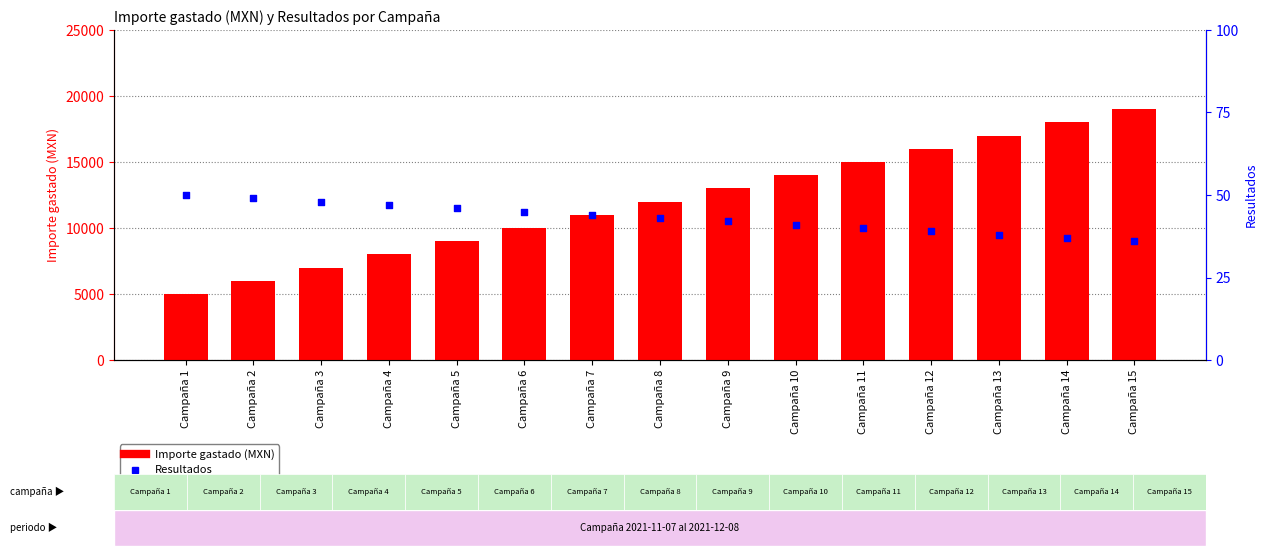

Which series contains the lowest Y value?

Resultados